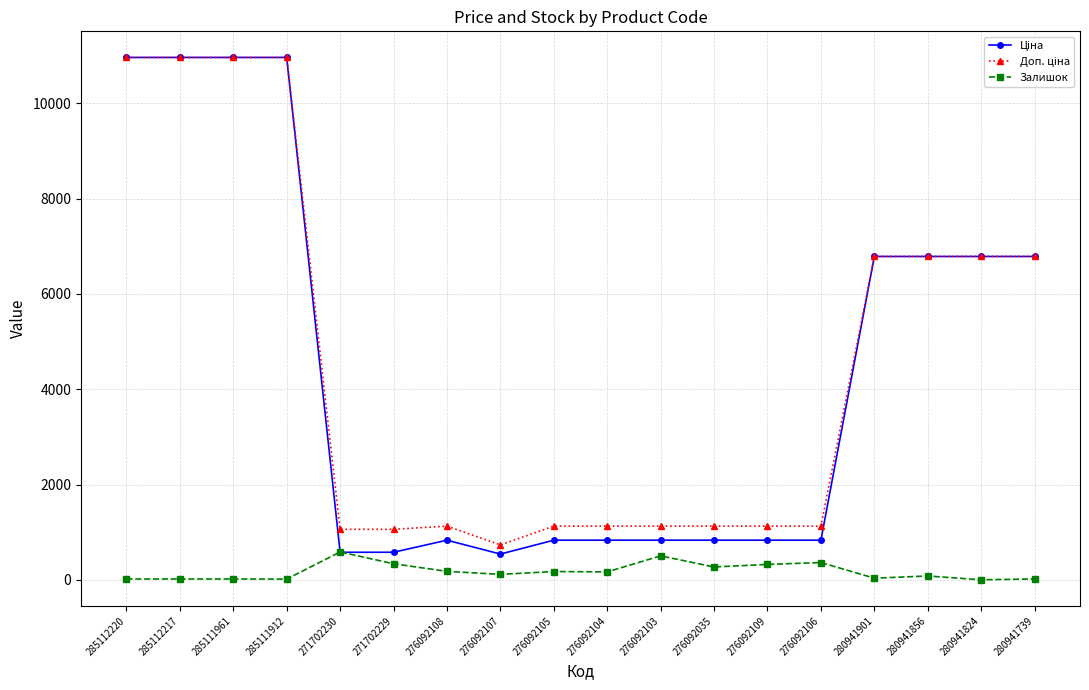

At how many categories does at least one series exceed 8140?

4